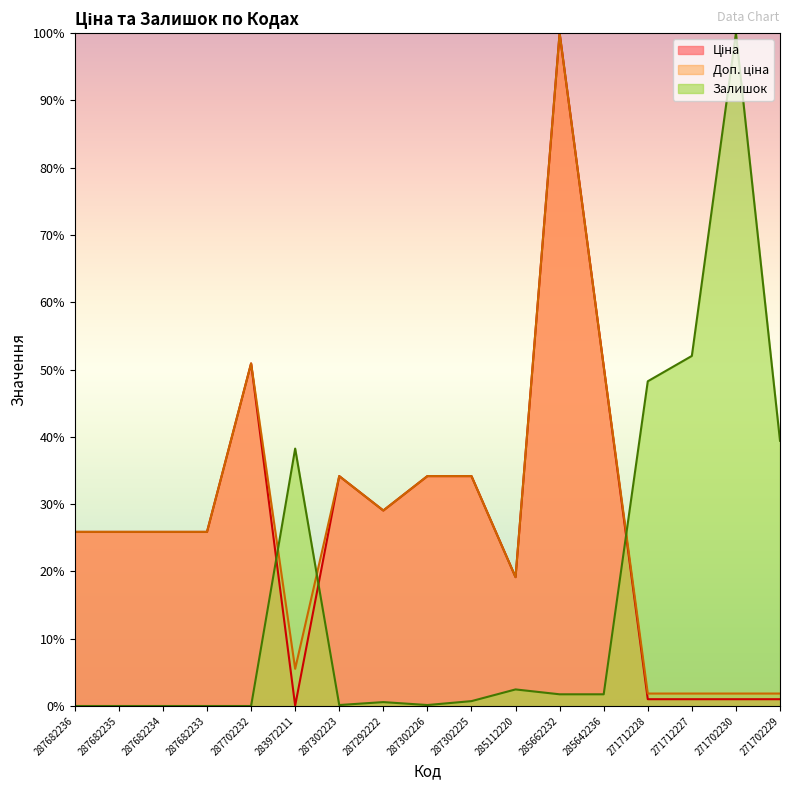

Which series has the largest range (max minus min)?

Залишок